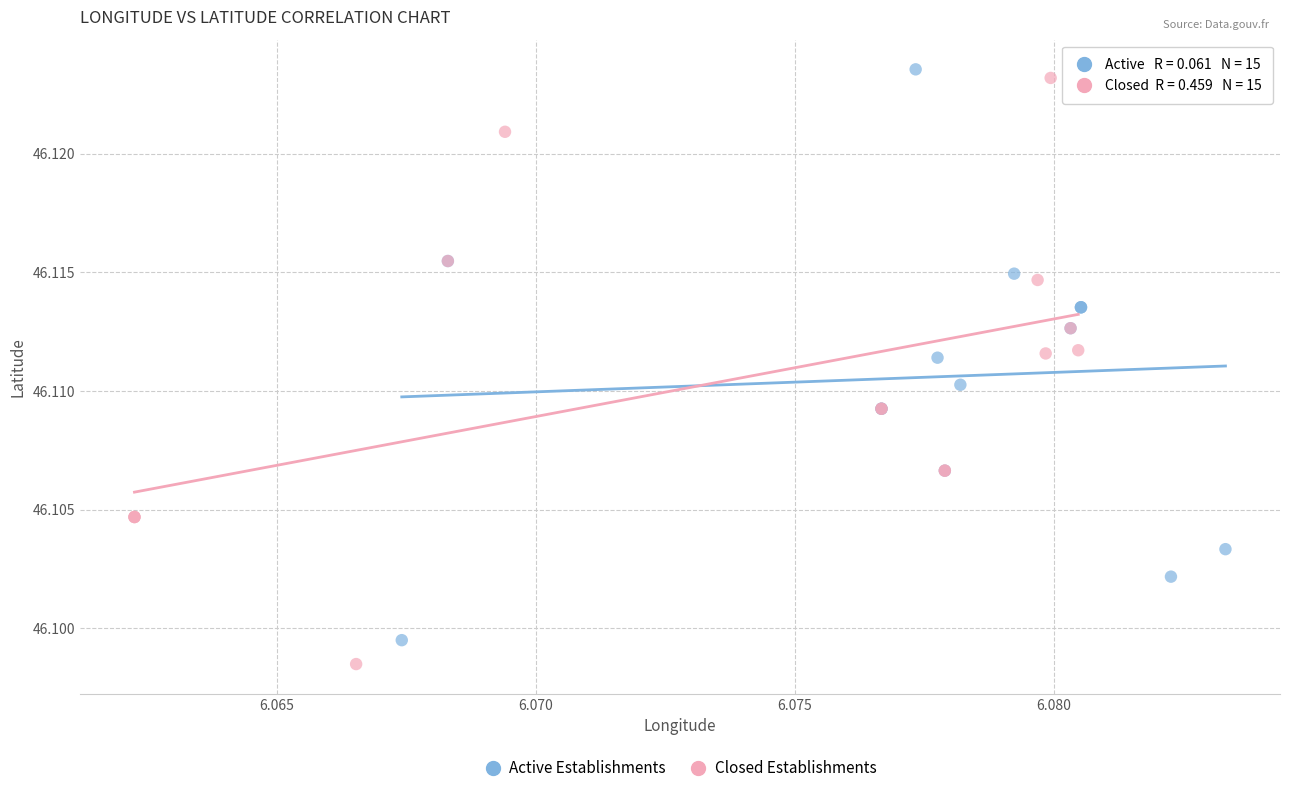

What are all the series names shown in the legend?

Active Establishments, Closed Establishments